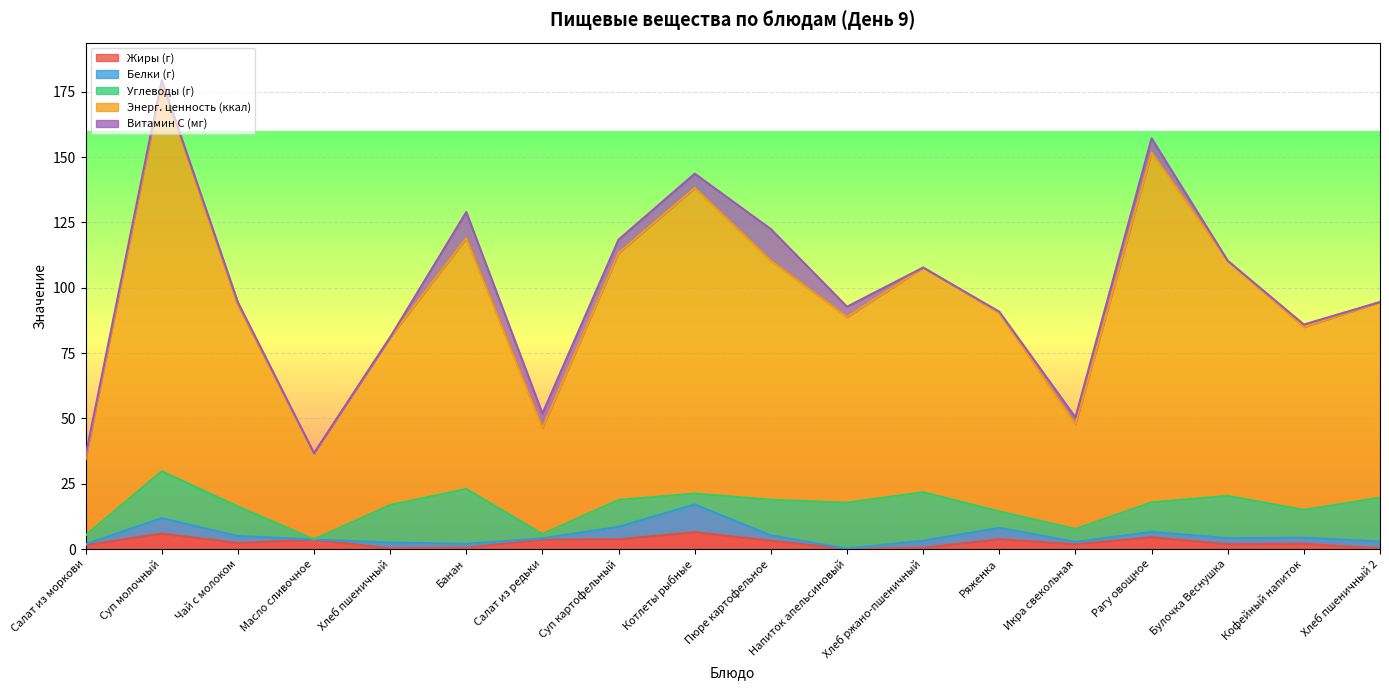

At how many categories does at least one series exceed 16?

18